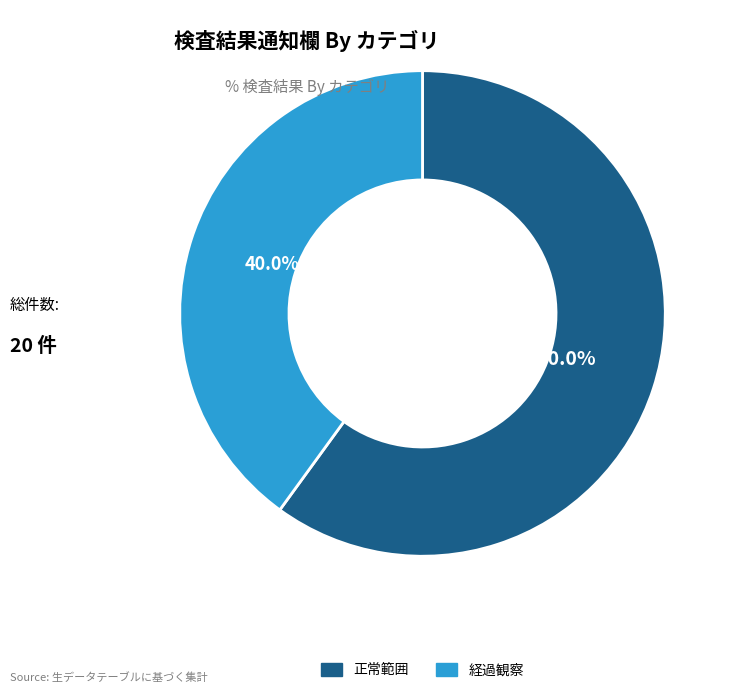

Does any single category account for the majority?

Yes